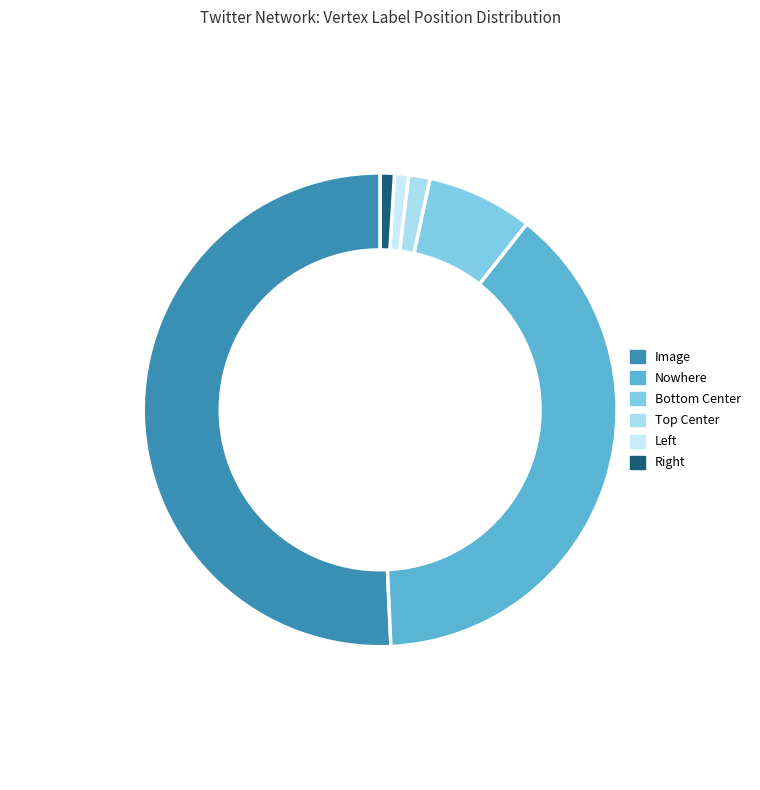

The Image slice represents 51% of the pie. True or false?

True